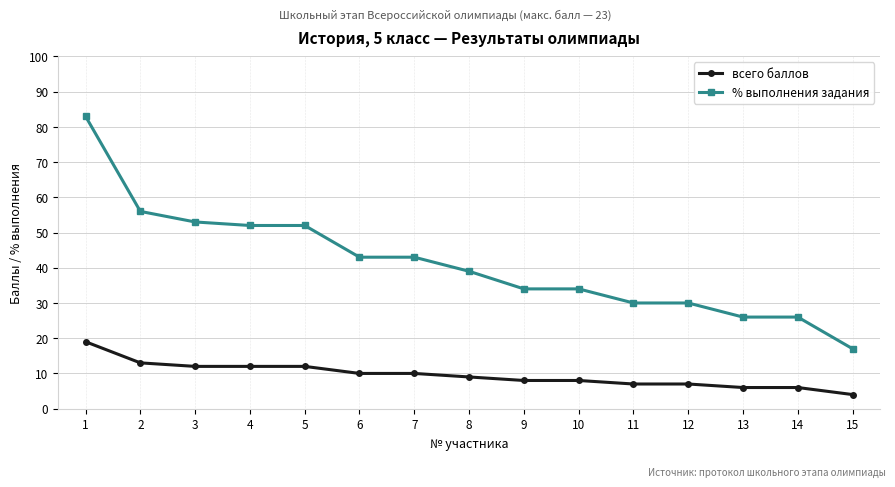

True or false: всего баллов and % выполнения задания cross at least once.

False